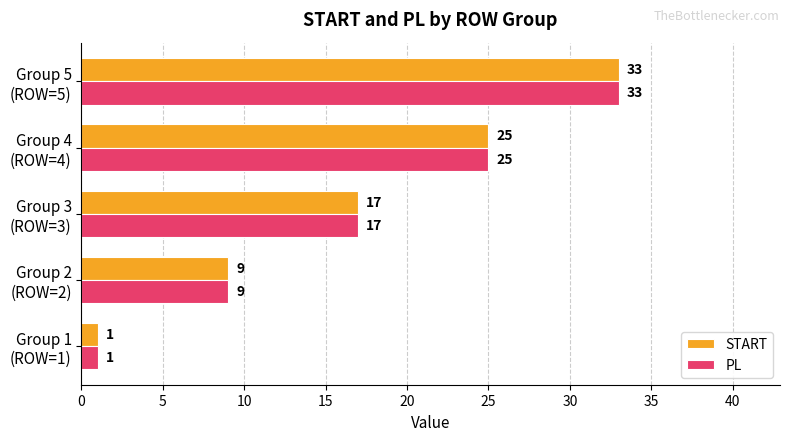

Count the START values in the range 9 to 25.

3